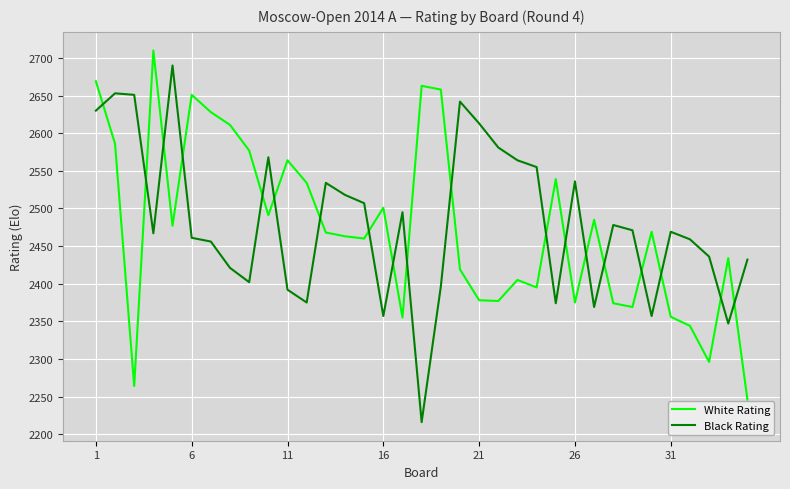

What is the average value of the White Rating series?

2474